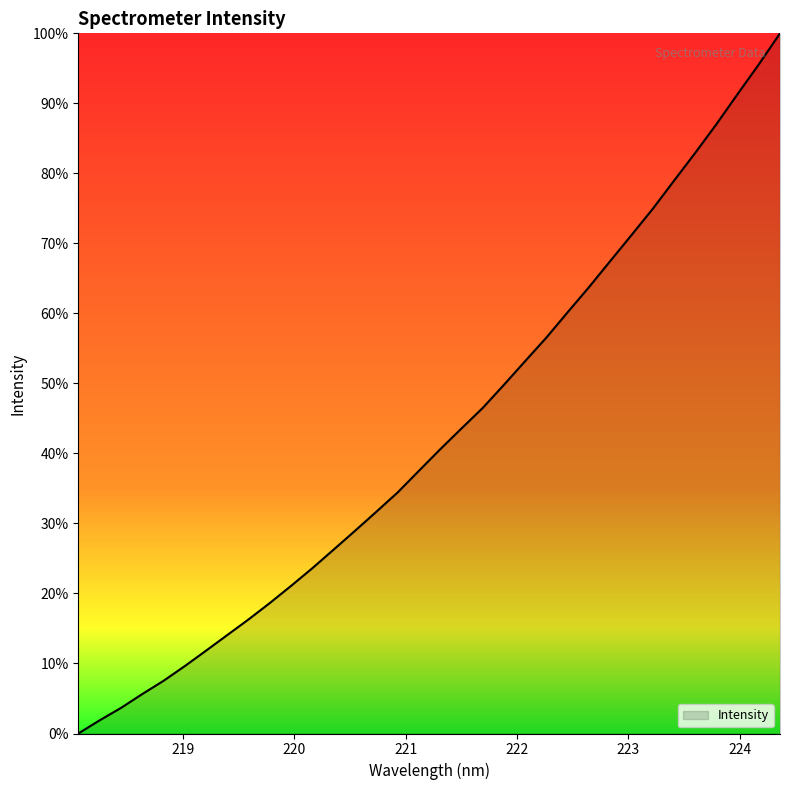

What is the maximum value shown in the chart?

100.0